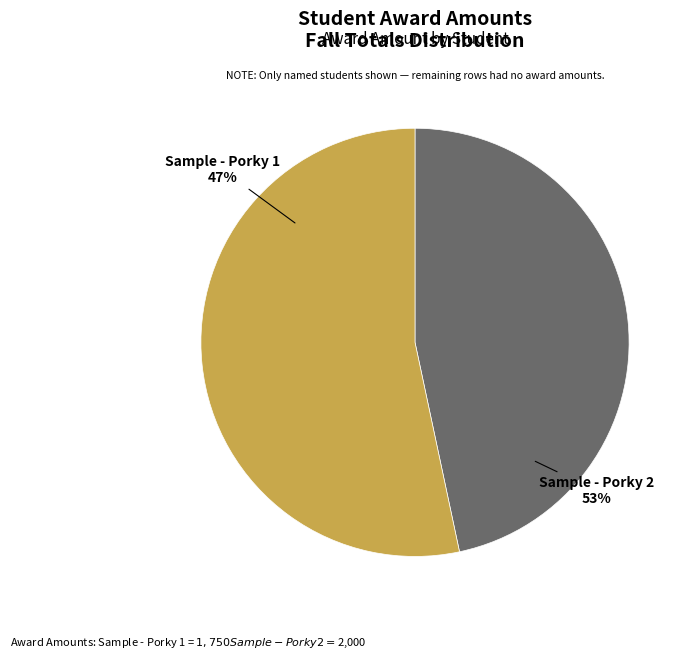

What is the largest slice in the pie chart?

Sample - Porky 2